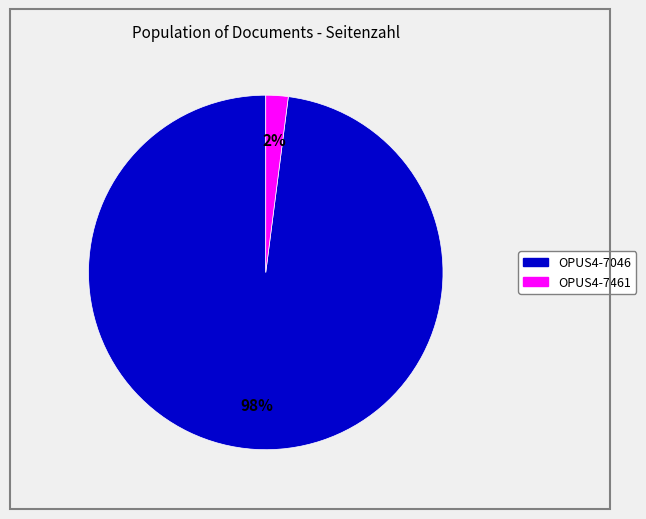

What percentage is the OPUS4-7461 slice, to the nearest percent?

2%